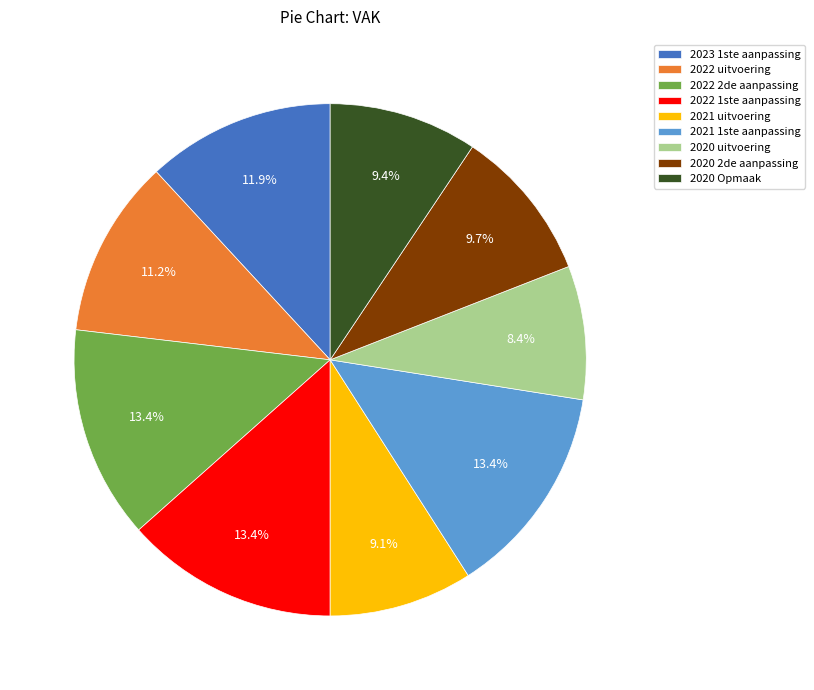

Between 2020 2de aanpassing and 2021 1ste aanpassing, which is larger?

2021 1ste aanpassing